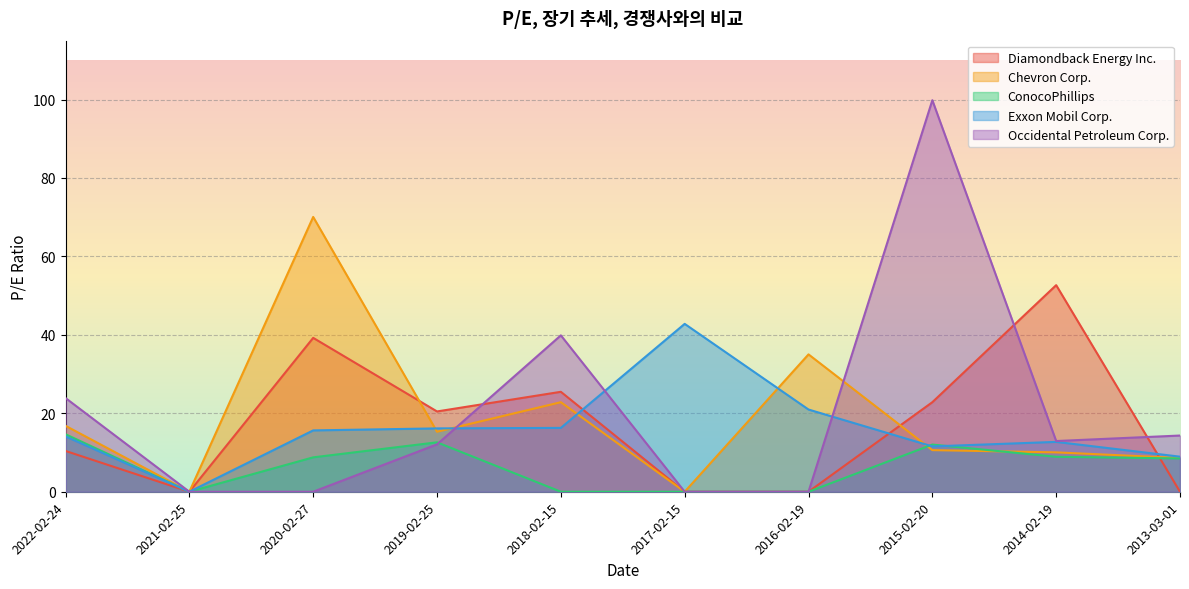

Reading left to right, transcribe all the data shown in this chart.

Diamondback Energy Inc.: 10.4	0.0	39.2	20.5	25.5	0.0	0.0	22.8	52.7	0.0
Chevron Corp.: 16.8	0.0	70.1	15.3	22.8	0.0	35.0	10.6	10.0	8.6
ConocoPhillips: 14.7	0.0	8.8	12.6	0.0	0.0	0.0	12.0	8.9	8.5
Exxon Mobil Corp.: 14.1	0.0	15.6	16.1	16.3	42.8	21.0	11.6	12.7	8.9
Occidental Petroleum Corp.: 23.9	0.0	0.0	12.1	39.9	0.0	0.0	99.8	12.9	14.3